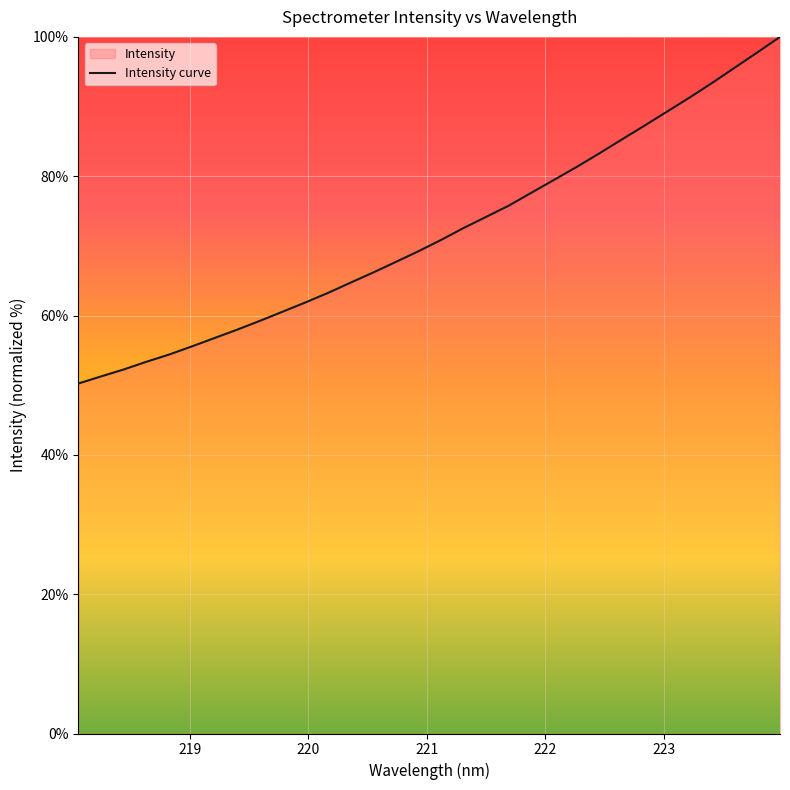

How many series are shown in this chart?

1